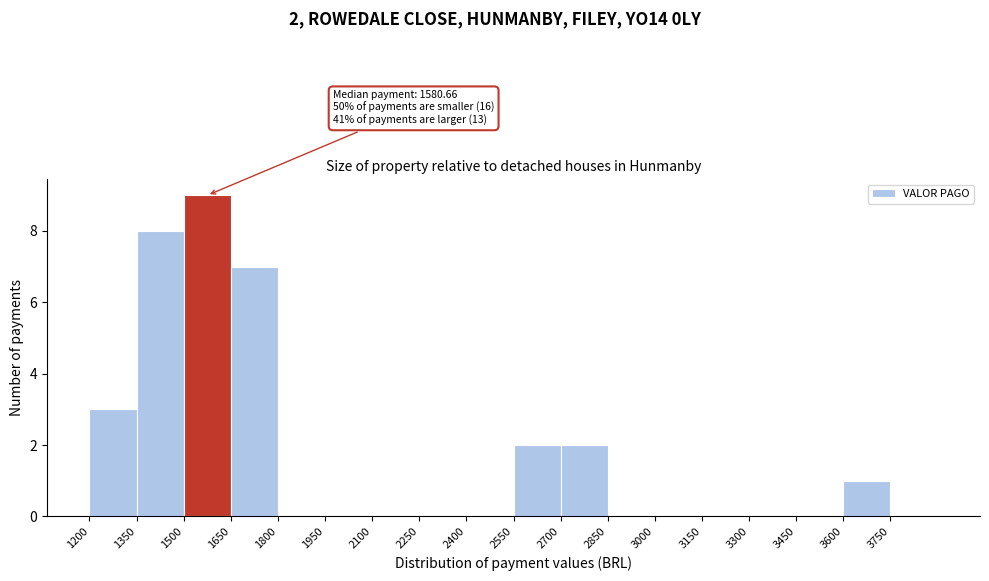

Over which range of the x-axis is the bar tallest?

1500 to 1650